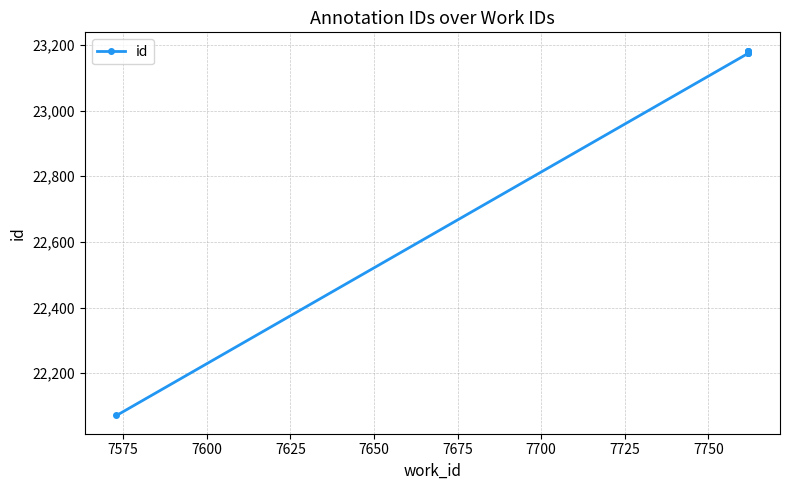

What is the maximum value shown in the chart?

23183